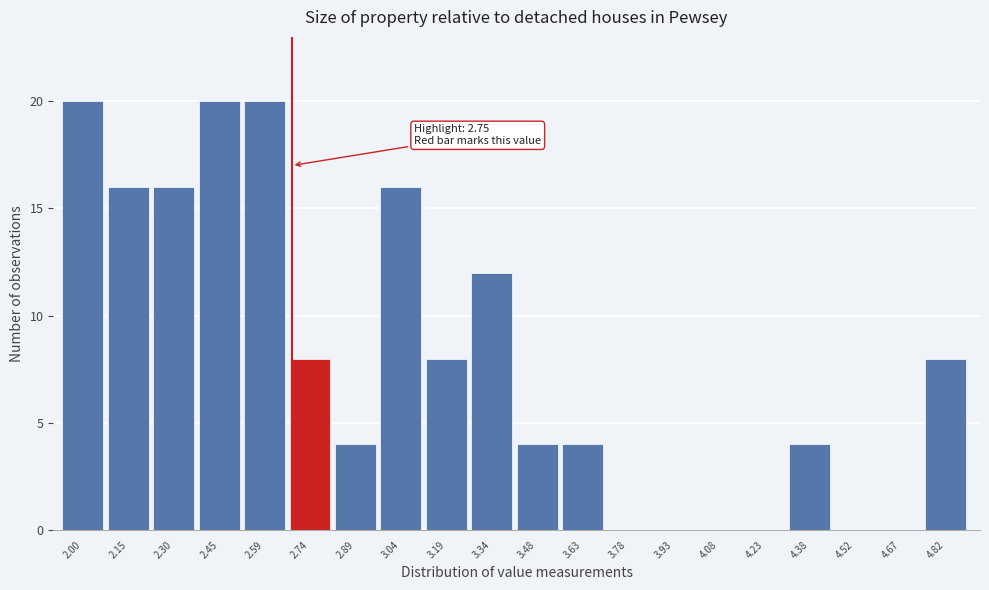

Reading left to right, transcribe all the data shown in this chart.

2.00=20	2.15=16	2.30=16	2.45=20	2.59=20	2.74=8	2.89=4	3.04=16	3.19=8	3.34=12	3.48=4	3.63=4	3.78=0	3.93=0	4.08=0	4.23=0	4.38=4	4.52=0	4.67=0	4.82=8